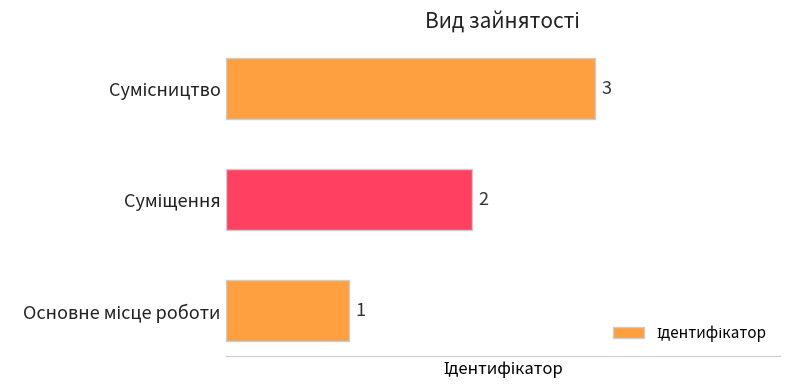

What is the greatest value displayed?

3